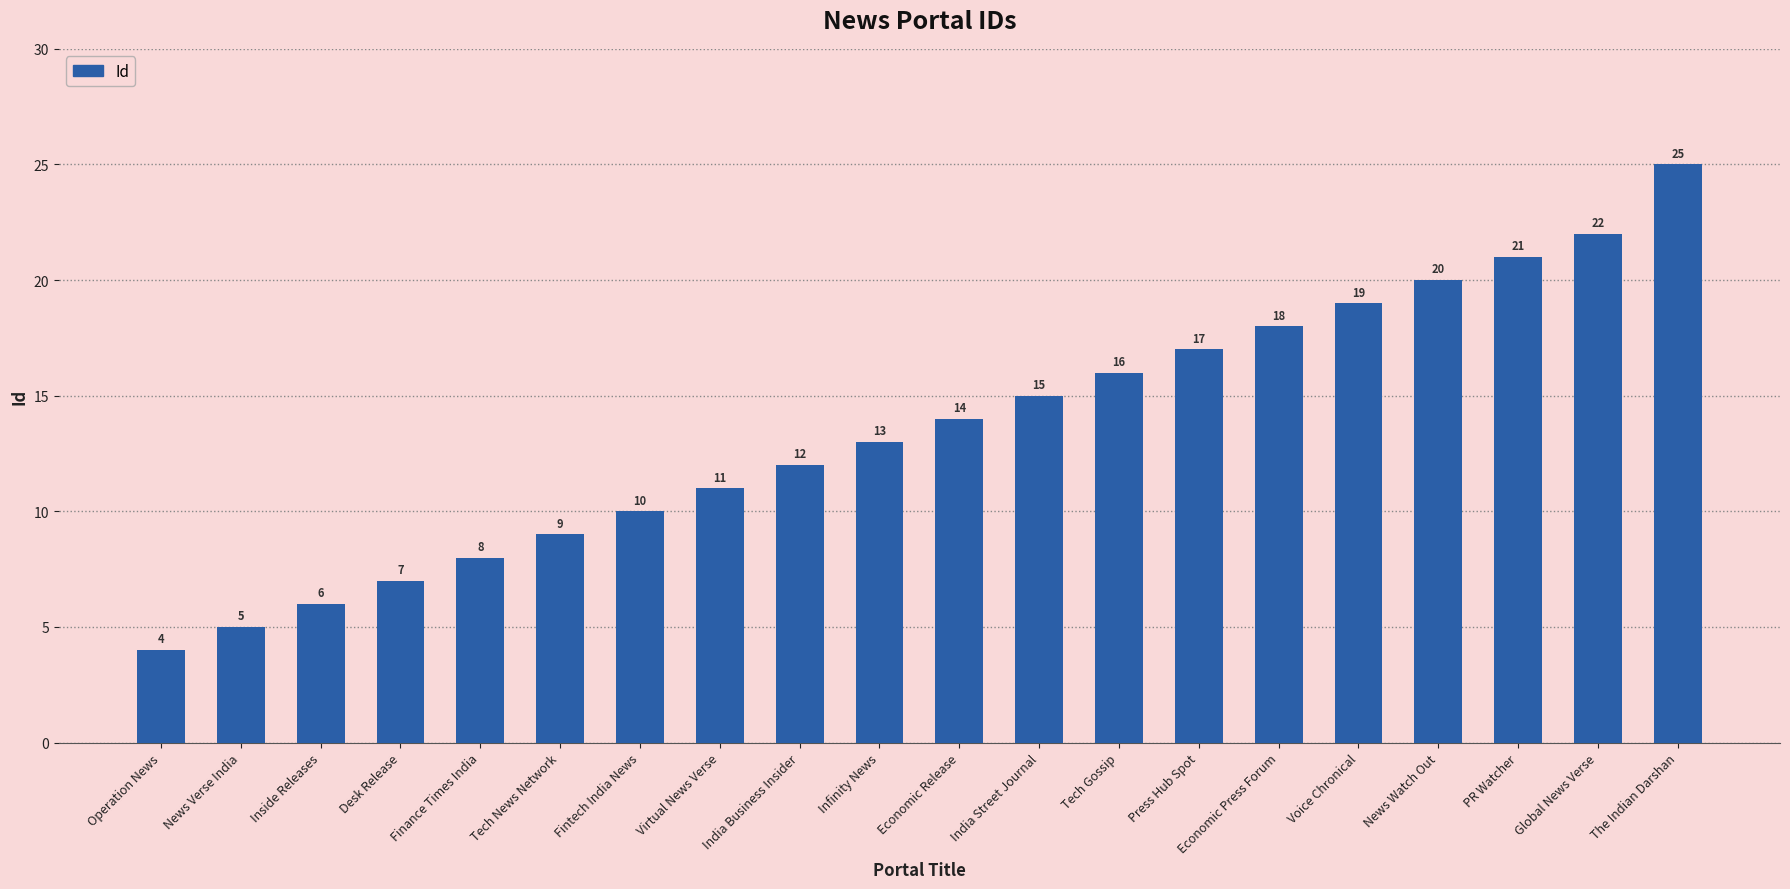

Reading left to right, list all the values displayed in this chart.

Operation News=4	News Verse India=5	Inside Releases=6	Desk Release=7	Finance Times India=8	Tech News Network=9	Fintech India News=10	Virtual News Verse=11	India Business Insider=12	Infinity News=13	Economic Release=14	India Street Journal=15	Tech Gossip=16	Press Hub Spot=17	Economic Press Forum=18	Voice Chronical=19	News Watch Out=20	PR Watcher=21	Global News Verse=22	The Indian Darshan=25